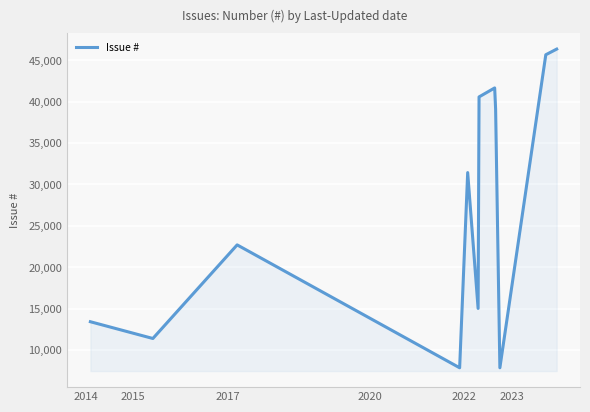

What is the difference between the maximum and minimum values?

38482